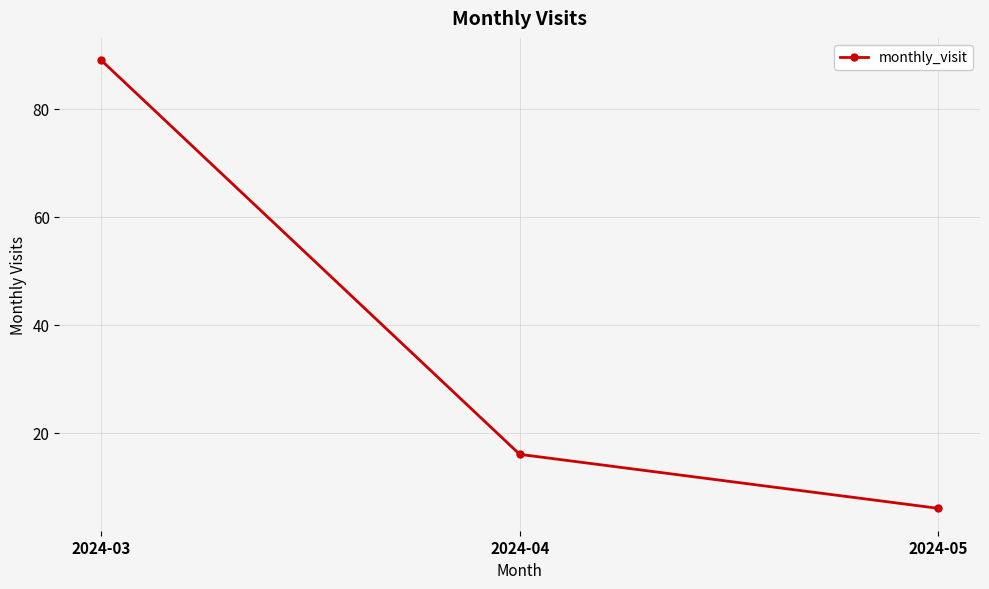

How many values are between 6 and 89?

3